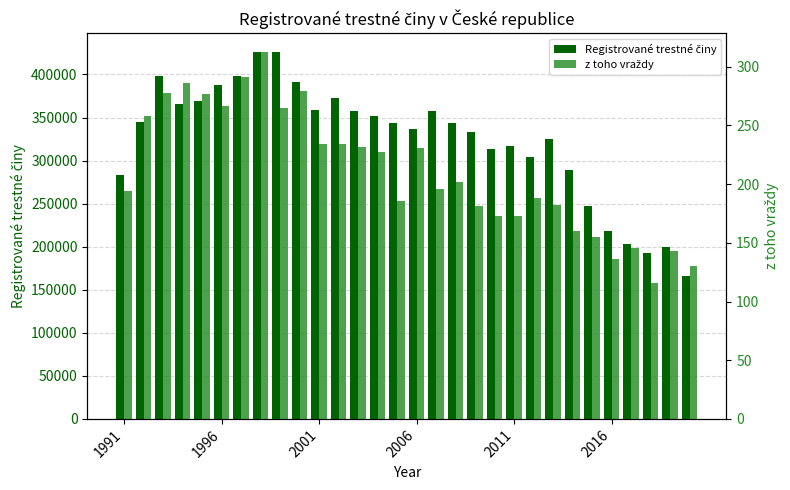

What is the average value of the z toho vraždy series?

211